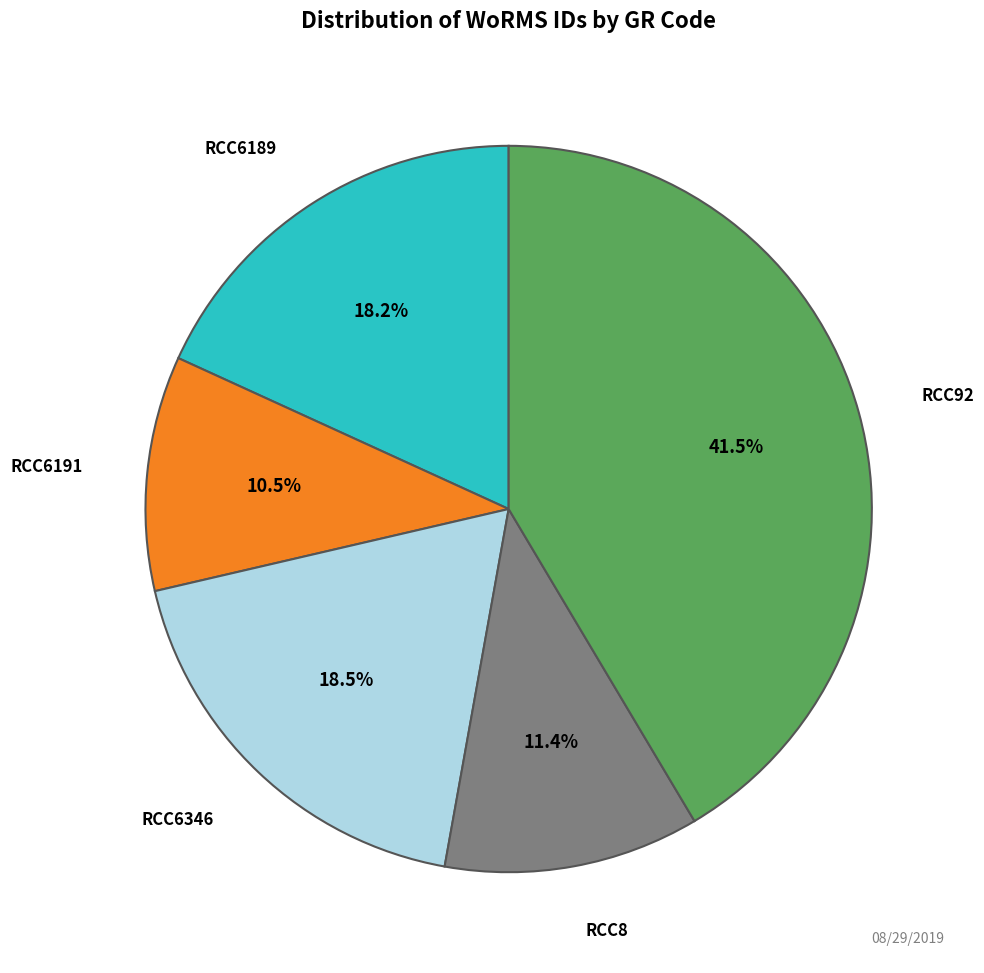

Is there any slice that represents more than half of the pie?

No